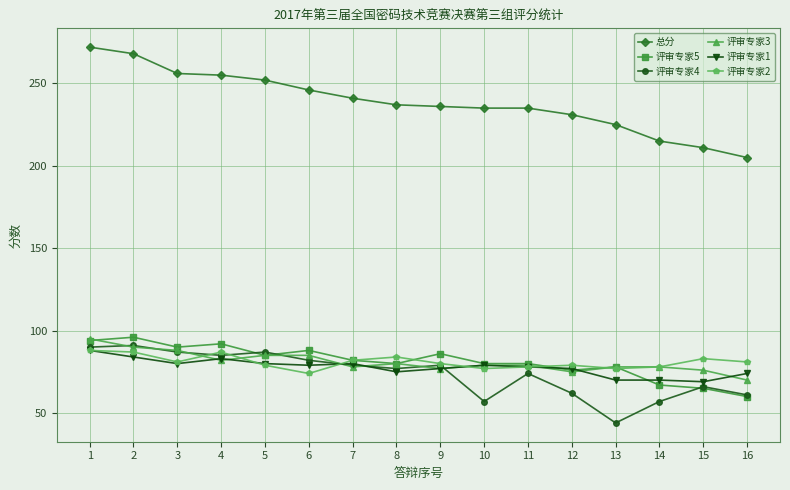

What is the sum of all 评审专家5 values?

1299